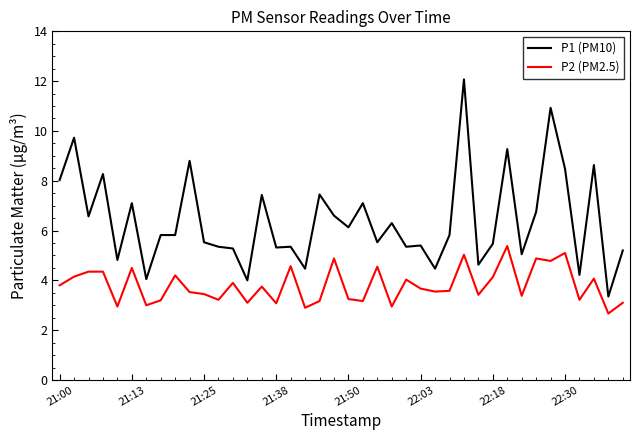

True or false: P2 (PM2.5) and P1 (PM10) intersect in this chart.

False